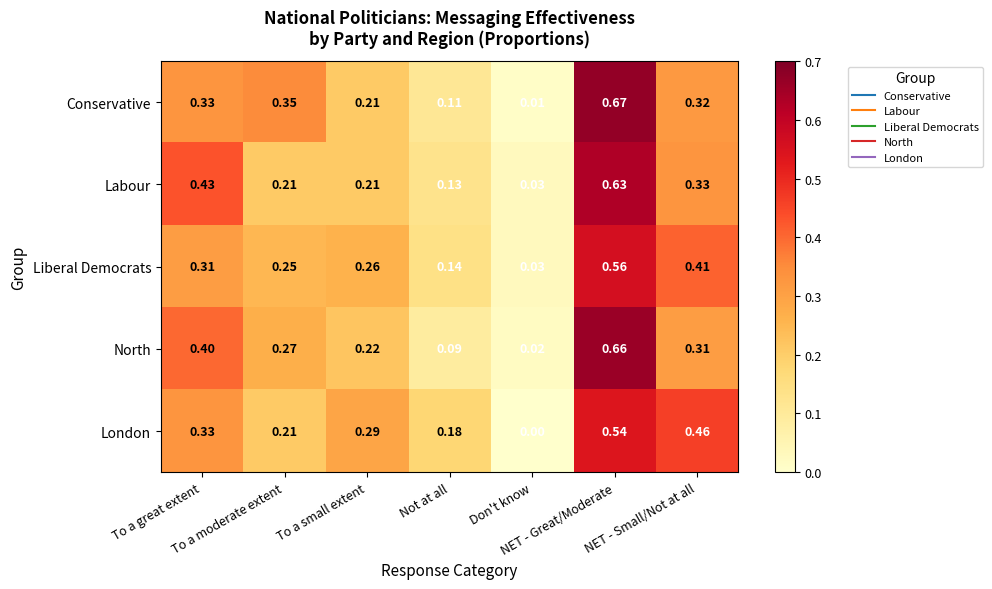

At which category is the sum across all series the highest?

NET - Great/Moderate